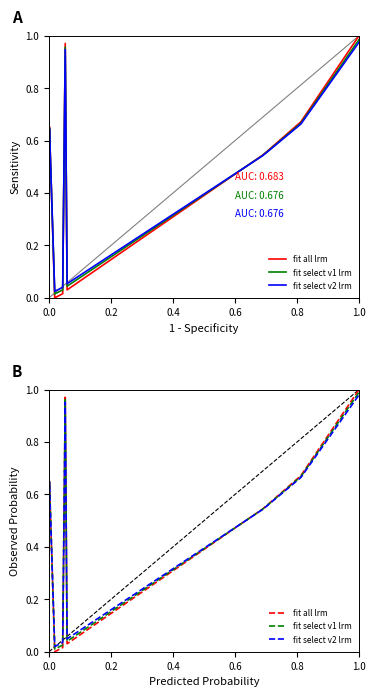

Reading right to left, extract all data points from this chart.

fit all lrm: 1.0	0.7	0.6	0.5	0.0	1.0	0.0	0.0	0.7	0.5
fit select v1 lrm: 1.0	0.7	0.6	0.5	0.0	1.0	0.0	0.0	0.6	0.5
fit select v2 lrm: 1.0	0.7	0.6	0.5	0.0	1.0	0.0	0.0	0.6	0.5